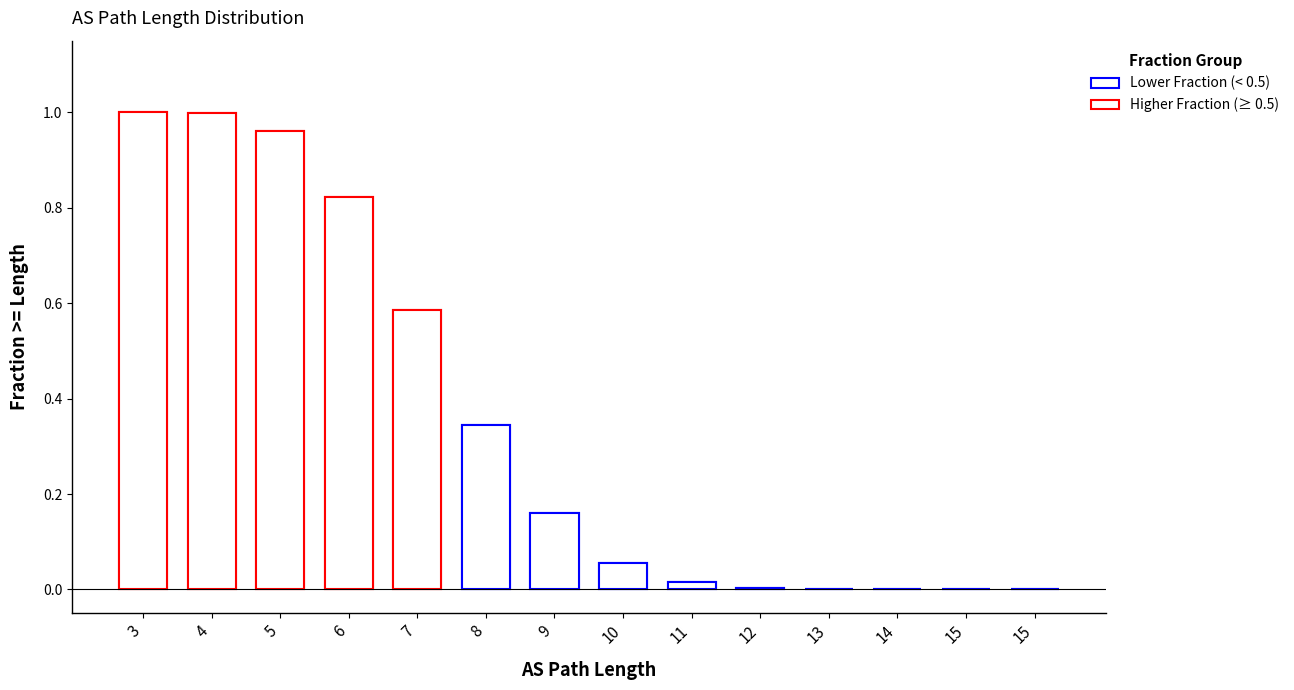

At which label is the value closest to 0?

15